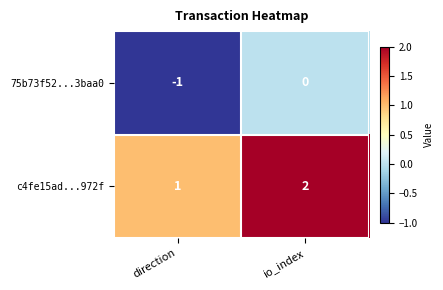

Reading left to right, list all the values displayed in this chart.

75b73f52...3baa0: -1	0
c4fe15ad...972f: 1	2